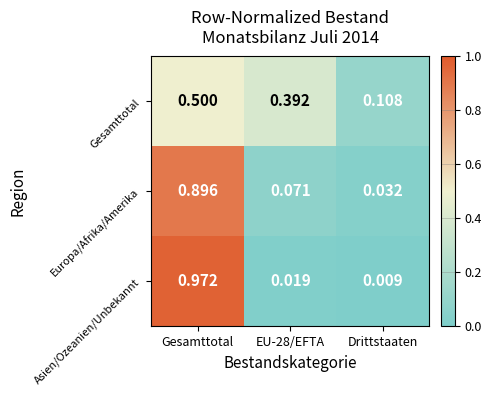

Which category has the lowest value across all series?

Drittstaaten